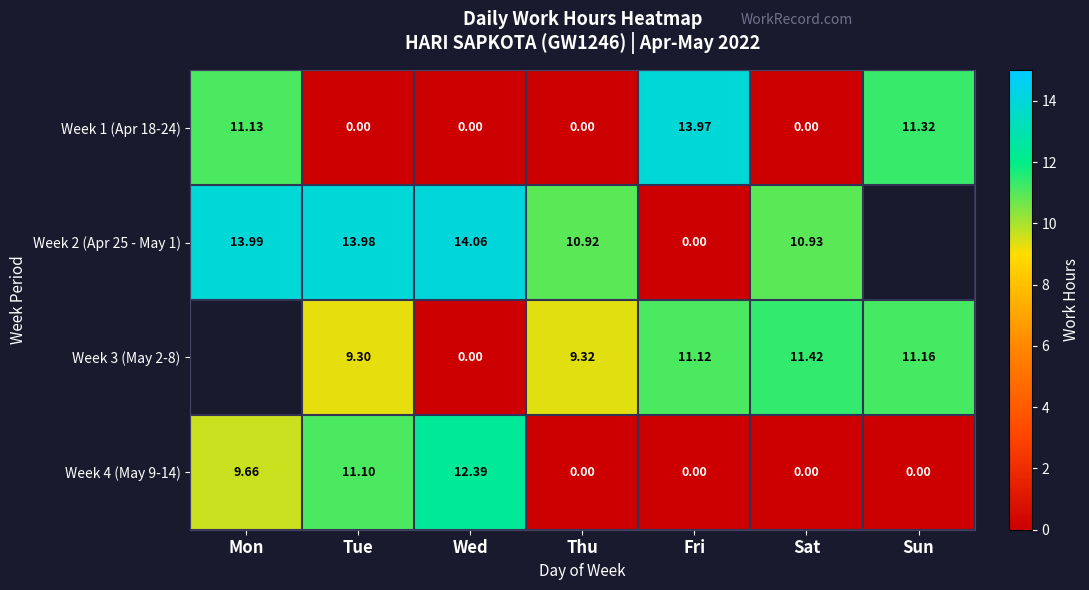

How many values in Week 4 (May 9-14) are above zero?

3